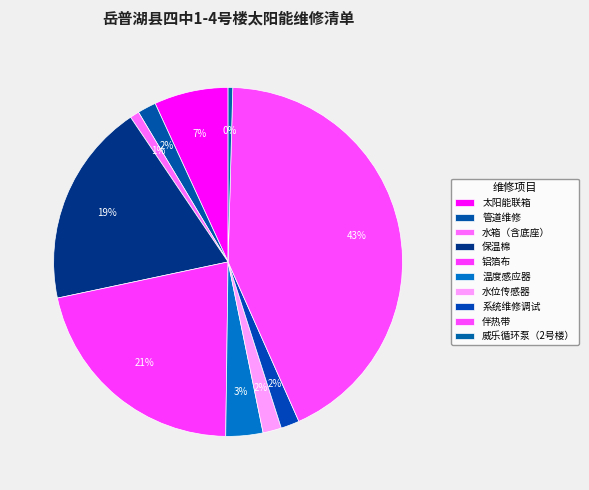

How many slices are in this pie chart?

10